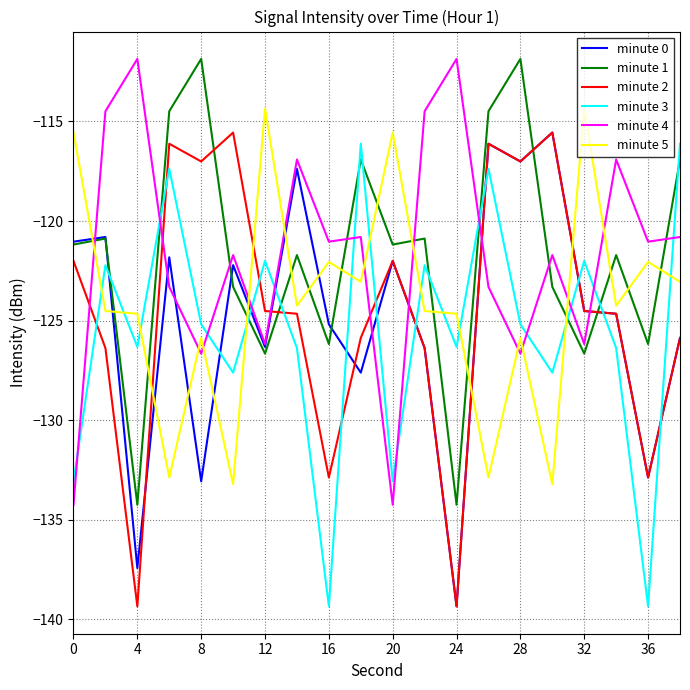

What is the greatest value displayed?

-111.9